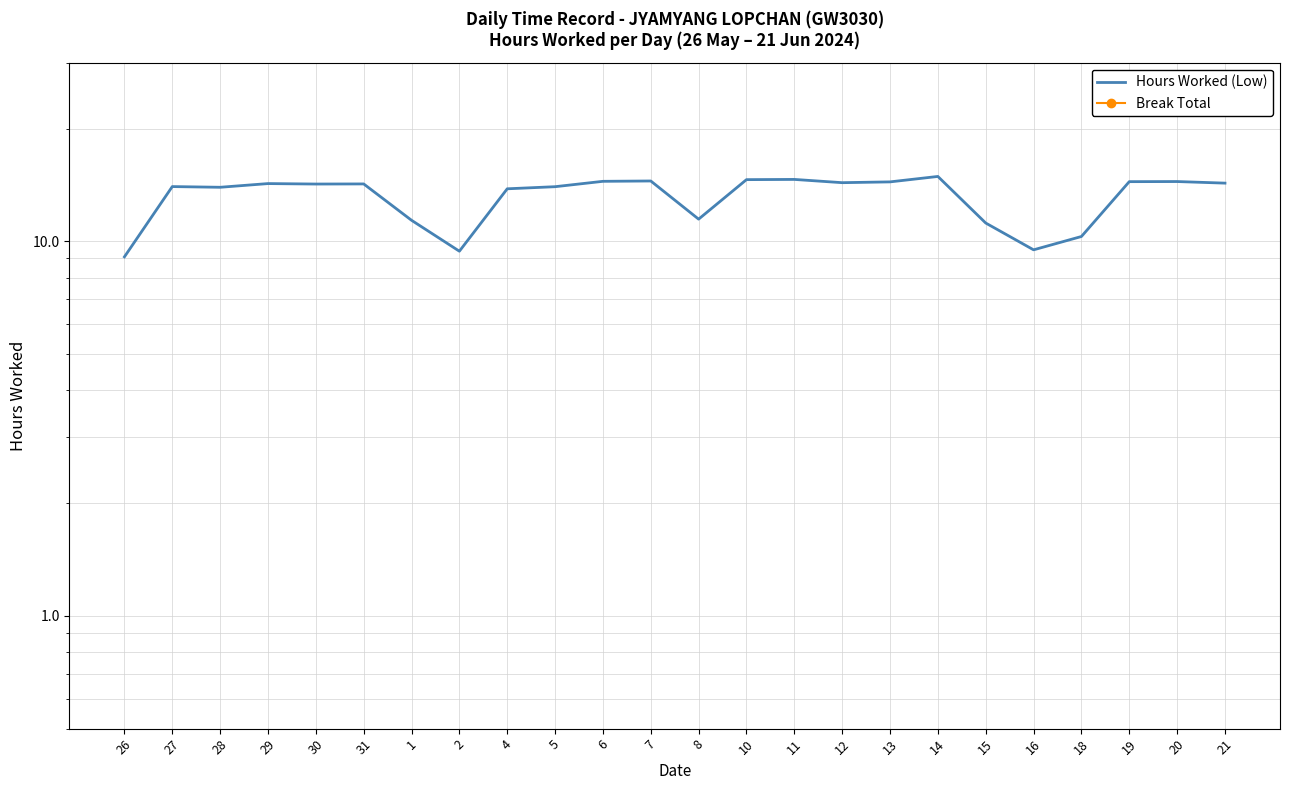

How many values in the Hours Worked (Low) series exceed 14?

13